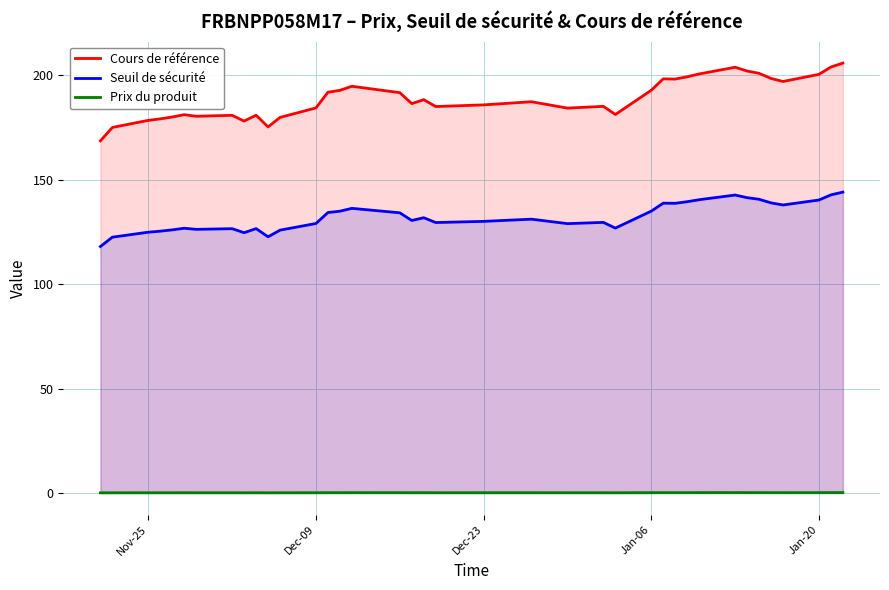

What is the greatest value displayed?

205.8